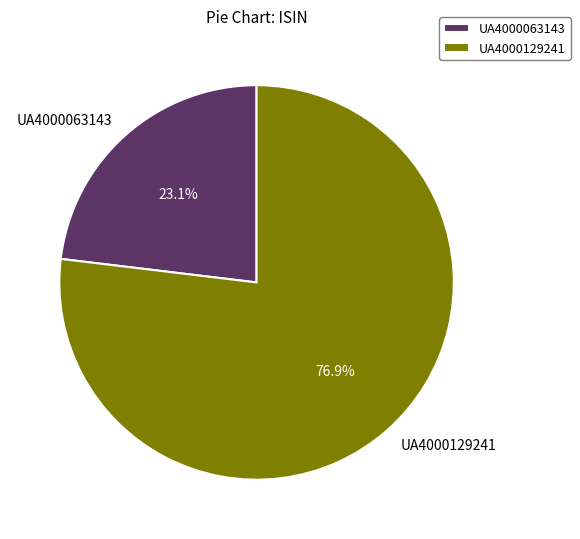

What is the largest slice in the pie chart?

UA4000129241